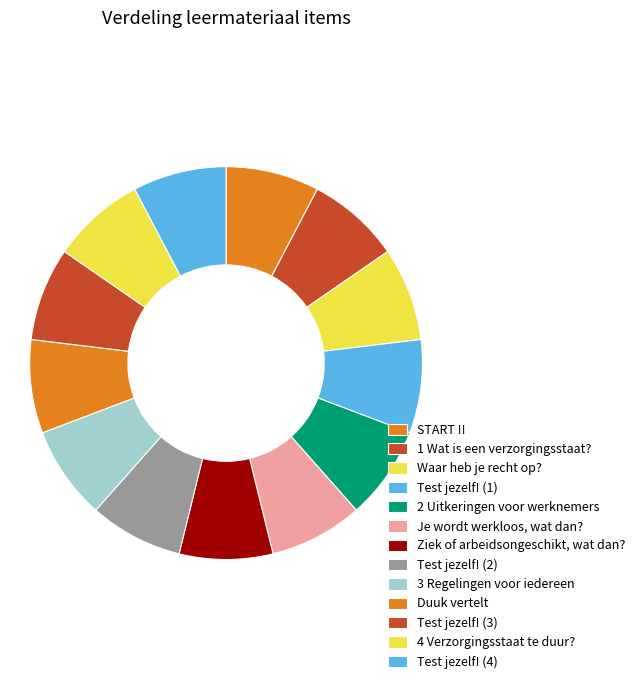

What percentage is the Duuk vertelt slice, to the nearest percent?

8%